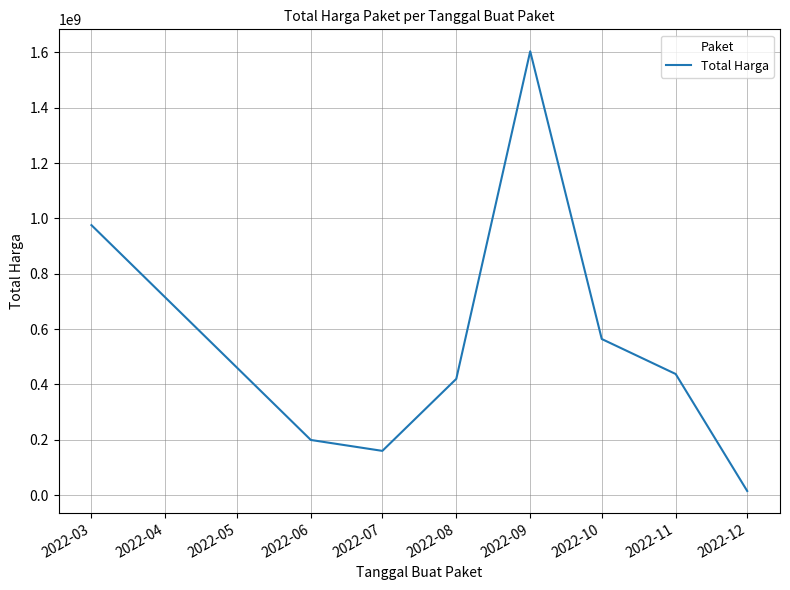

What is the greatest value displayed?

1604159000